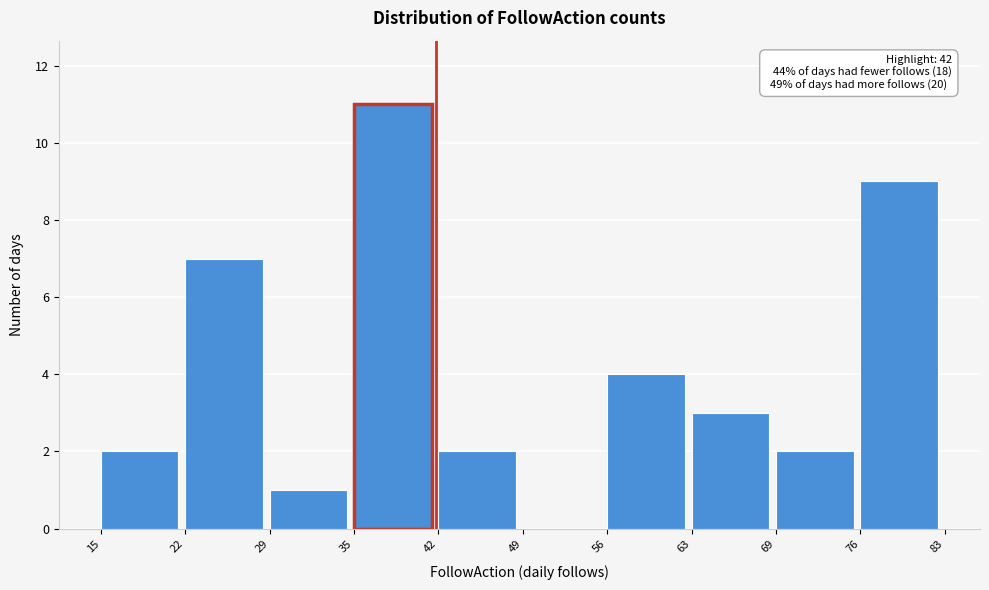

Over which range of the x-axis is the bar tallest?

35 to 42